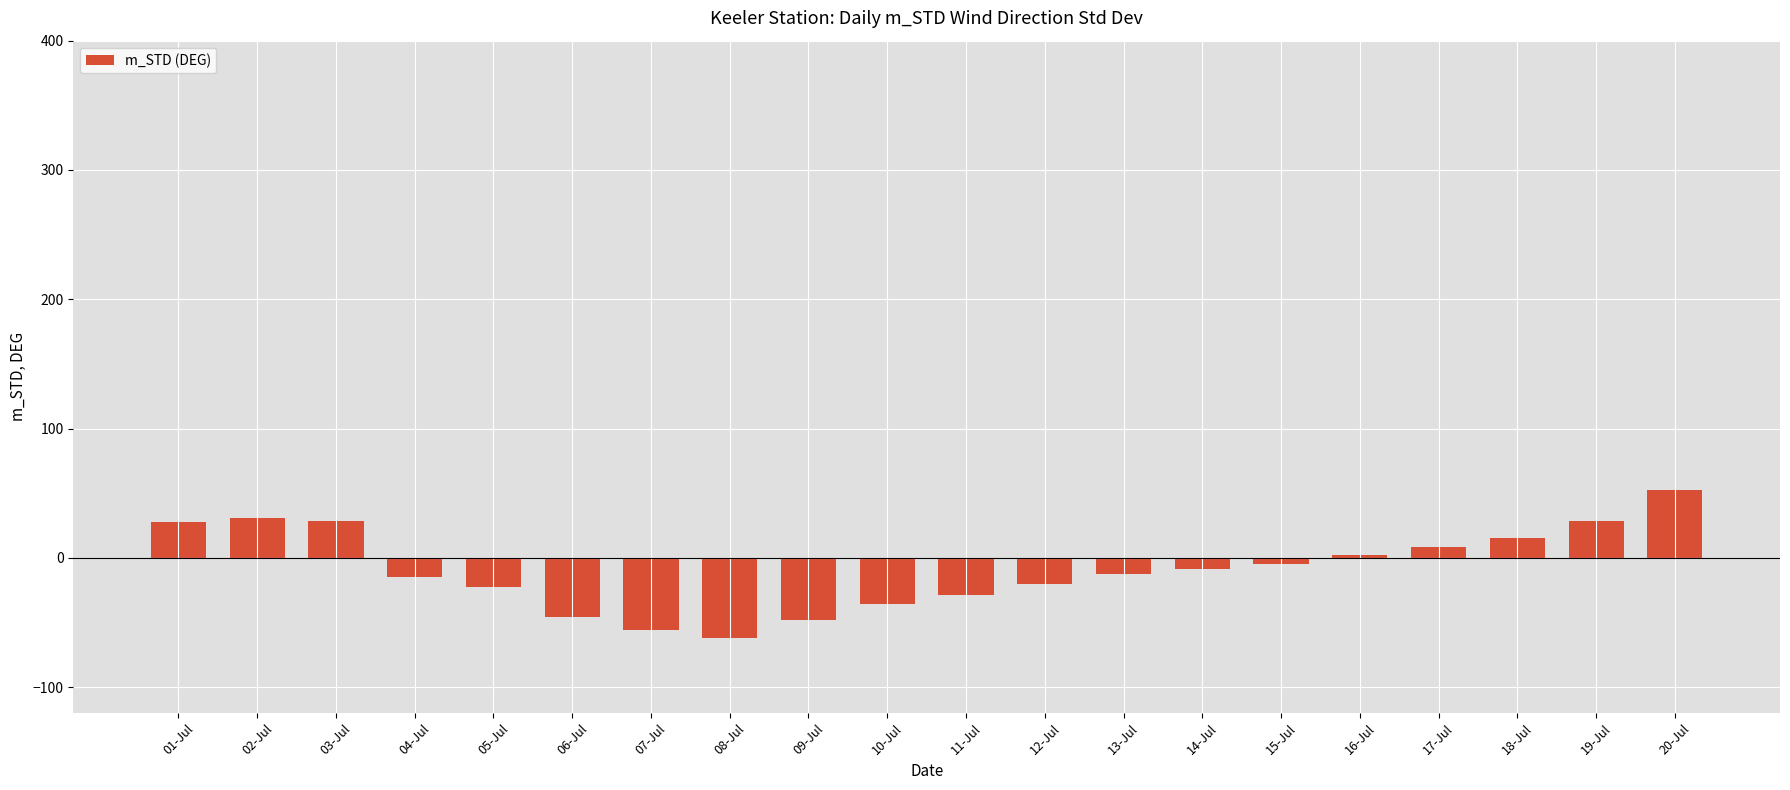

What is the value of the 1st bar from the left?

27.8